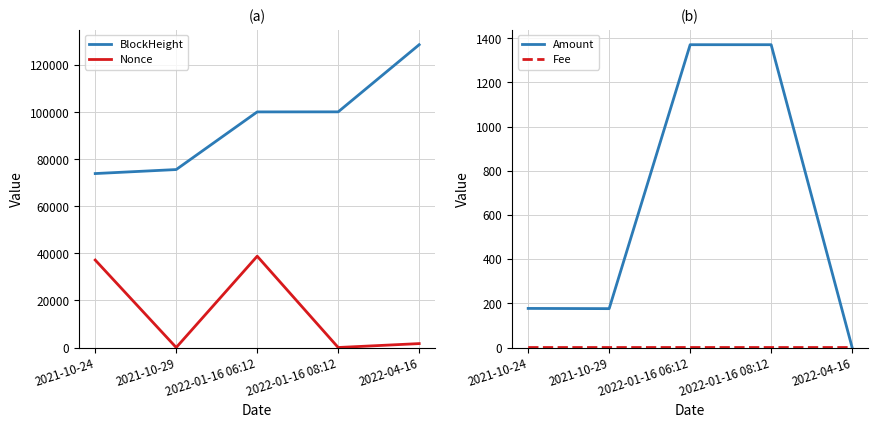

What is the difference between the Nonce values at 2021-10-24 and 2021-10-29?

37172